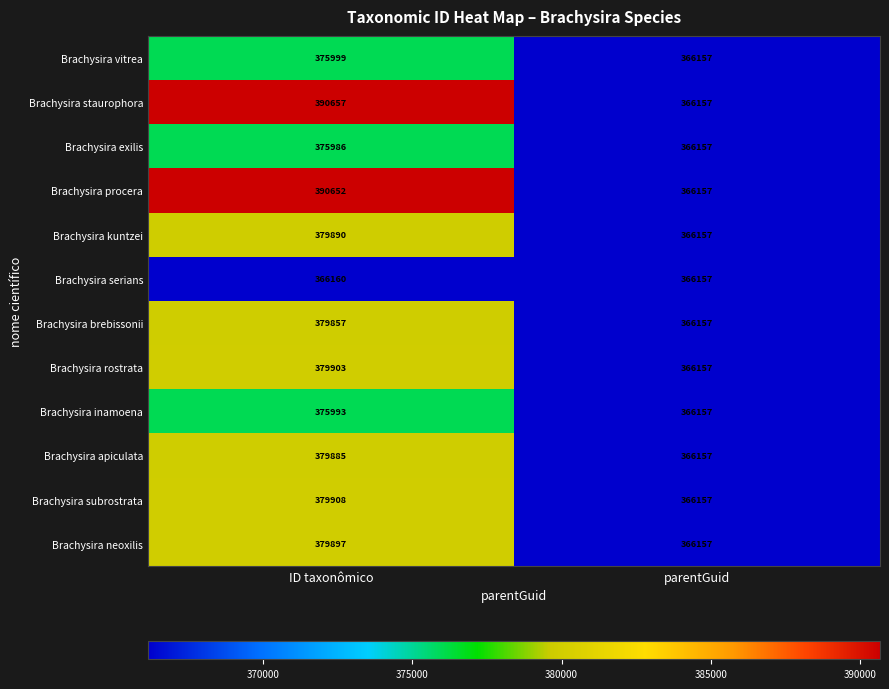

Reading right to left, extract all data points from this chart.

Brachysira vitrea: parentGuid=366157	ID taxonômico=375999
Brachysira staurophora: parentGuid=366157	ID taxonômico=390657
Brachysira exilis: parentGuid=366157	ID taxonômico=375986
Brachysira procera: parentGuid=366157	ID taxonômico=390652
Brachysira kuntzei: parentGuid=366157	ID taxonômico=379890
Brachysira serians: parentGuid=366157	ID taxonômico=366160
Brachysira brebissonii: parentGuid=366157	ID taxonômico=379857
Brachysira rostrata: parentGuid=366157	ID taxonômico=379903
Brachysira inamoena: parentGuid=366157	ID taxonômico=375993
Brachysira apiculata: parentGuid=366157	ID taxonômico=379885
Brachysira subrostrata: parentGuid=366157	ID taxonômico=379908
Brachysira neoxilis: parentGuid=366157	ID taxonômico=379897